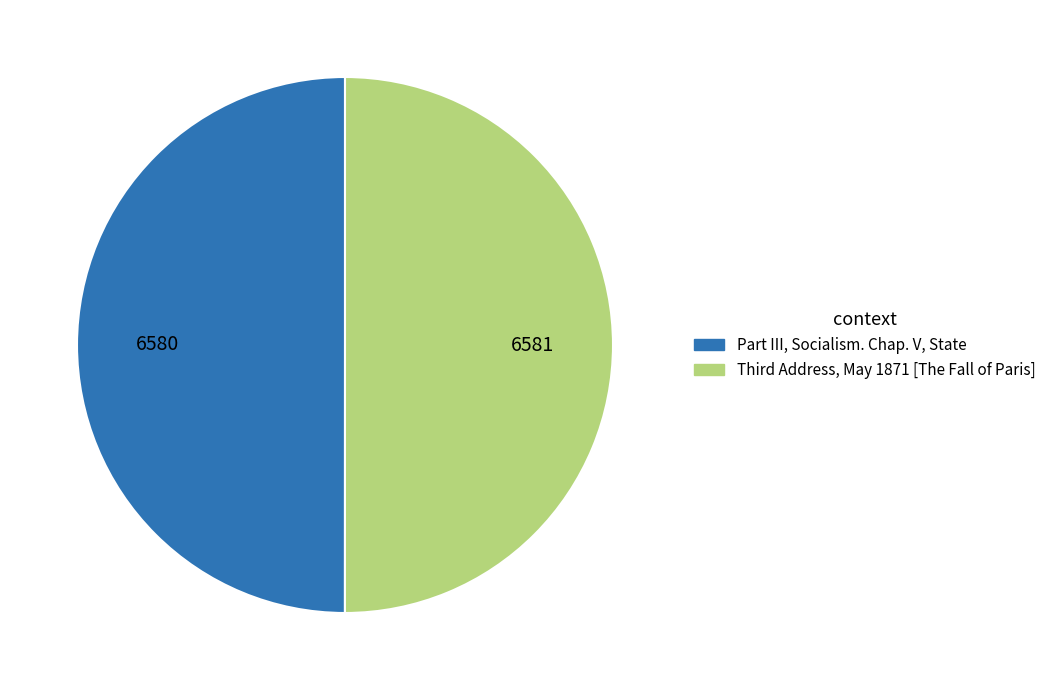

The Part III, Socialism. Chap. V, State slice represents 50% of the pie. True or false?

True